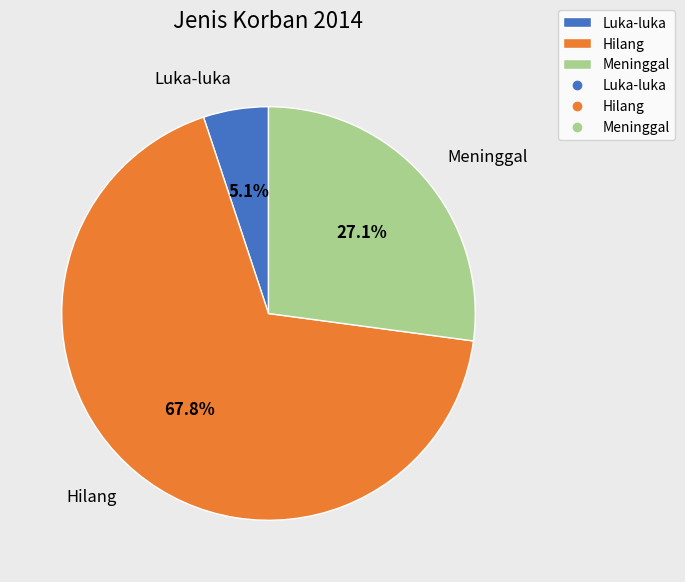

To the nearest percent, what is the difference between the Luka-luka and Hilang slice percentages?

63%